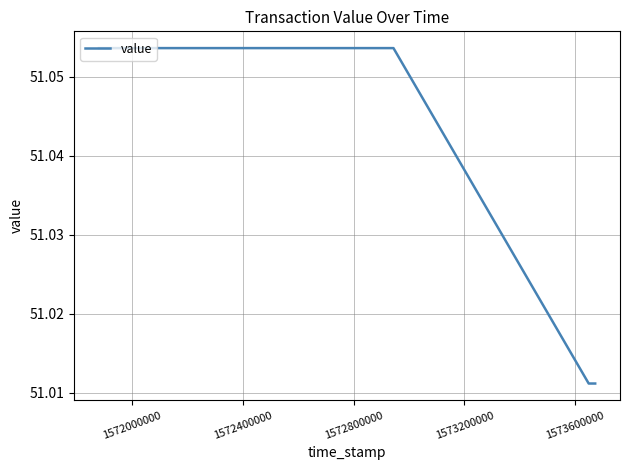

What is the sum of all values?

408.3